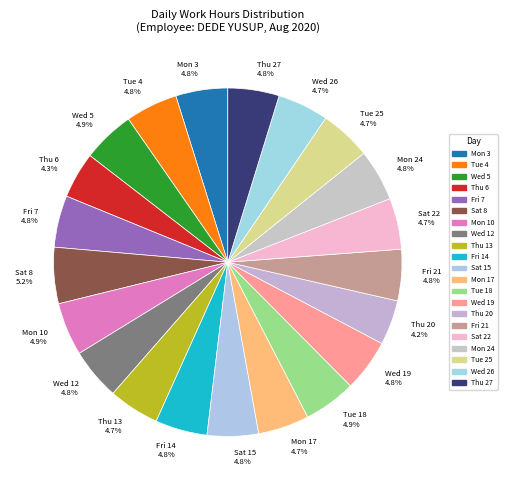

Is there a majority slice in this chart?

No